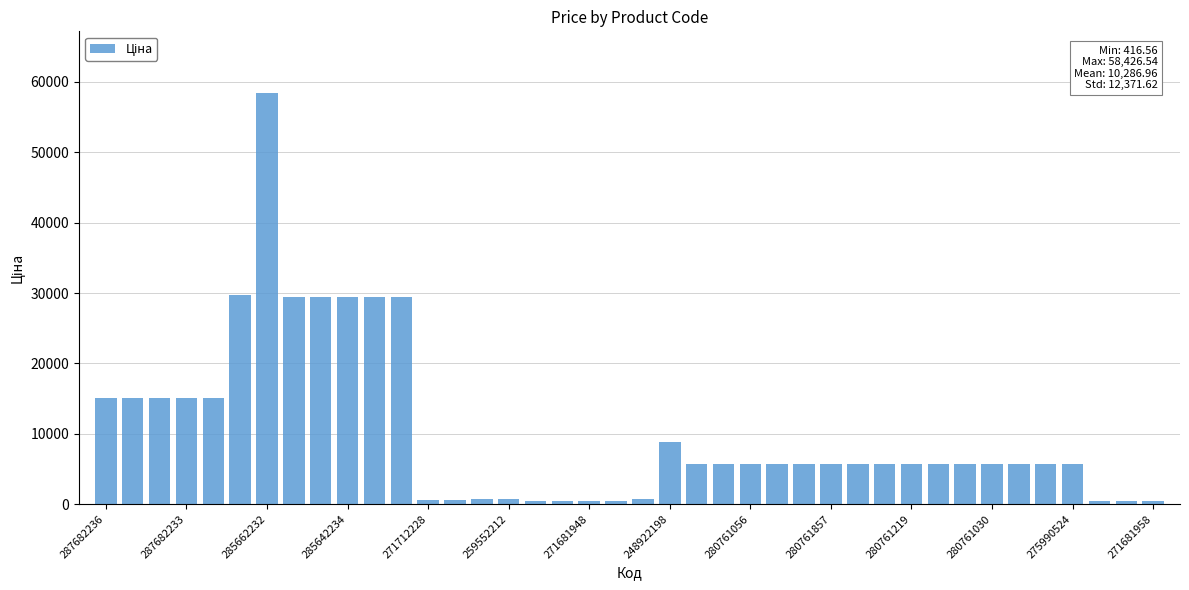

What is the value of the 34th bar from the left?

5673.8